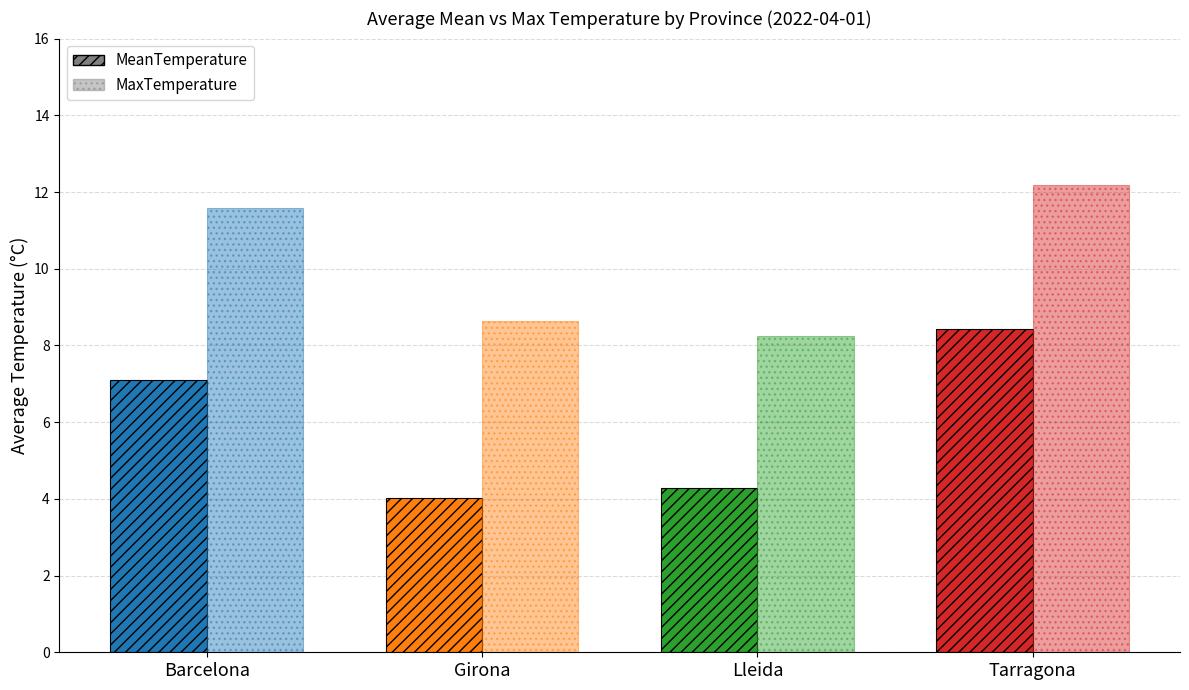

What is the label of the 3rd bar from the right?

Girona